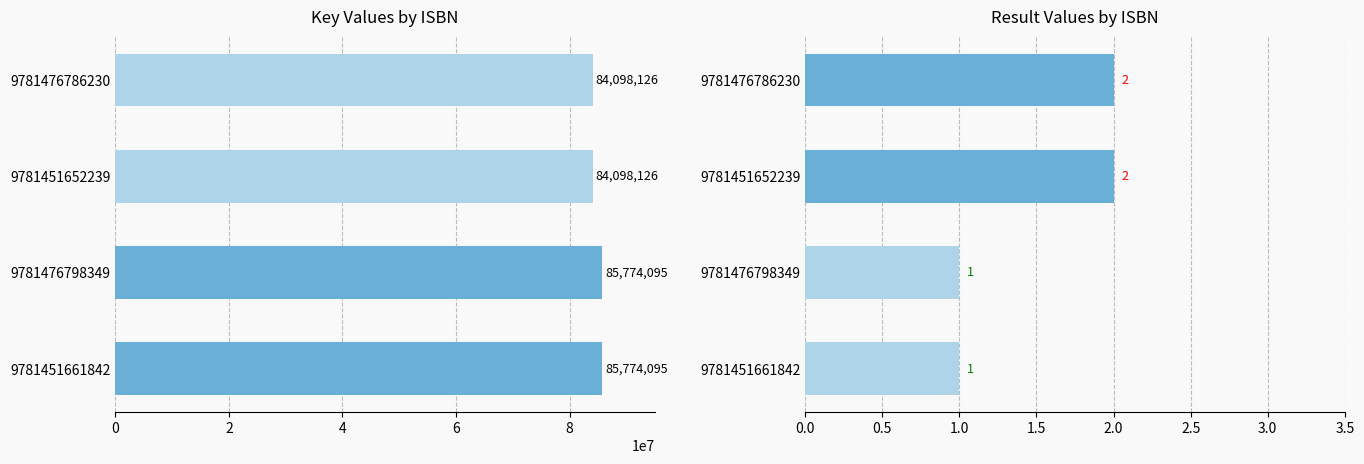

The Result series shows 1 at 9781451661842. True or false?

True